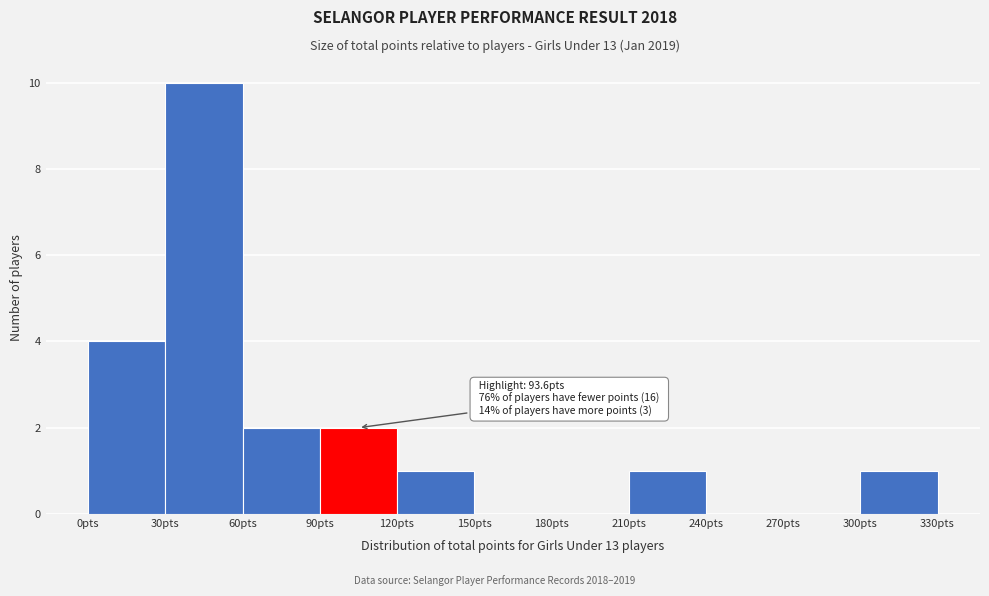

Which range on the x-axis has the tallest bar?

30 to 60